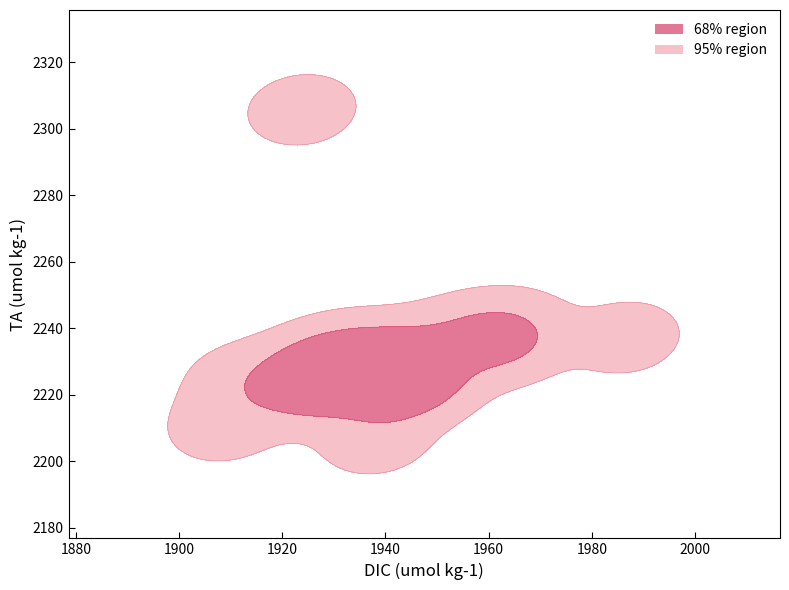

Reading left to right, list all the values displayed in this chart.

DIC: ZAM-1=1942.9	ZAM-2=1946.3	ZAM-3=1943.6	ZAM-4=1927.1	ZAM-5=1929.5	ZAM-6=1926.3	ZAM-7=1938.1	ZAM-8=1937.5	ZAM-9=1946.0	ZAM-10=1923.9	ZAM-11=1938.3	ZAM-12=1912.2	ZAM-13=1923.8	ZAM-14=1986.5	ZAM-15=1960.8	ZAM-16=1962.3	ZAM-17=1946.2	ZAM-18=1930.2	ZAM-19=1908.6	ZAM-20=1938.0	ZAM-21=1938.7	ZAM-22=1935.2	ZAM-23=1925.2	ZAM-24=1954.5	ZAM-25=1965.3
TA: ZAM-1=2223.5	ZAM-2=2223.7	ZAM-3=2224.9	ZAM-4=2223.9	ZAM-5=2225.3	ZAM-6=2227.4	ZAM-7=2226.6	ZAM-8=2228.2	ZAM-9=2223.8	ZAM-10=2221.2	ZAM-11=2225.5	ZAM-12=2224.4	ZAM-13=2305.7	ZAM-14=2237.2	ZAM-15=2234.8	ZAM-16=2239.8	ZAM-17=2233.3	ZAM-18=2231.2	ZAM-19=2210.8	ZAM-20=2206.8	ZAM-21=2227.8	ZAM-22=2231.5	ZAM-23=2225.3	ZAM-24=2237.8	ZAM-25=2236.3